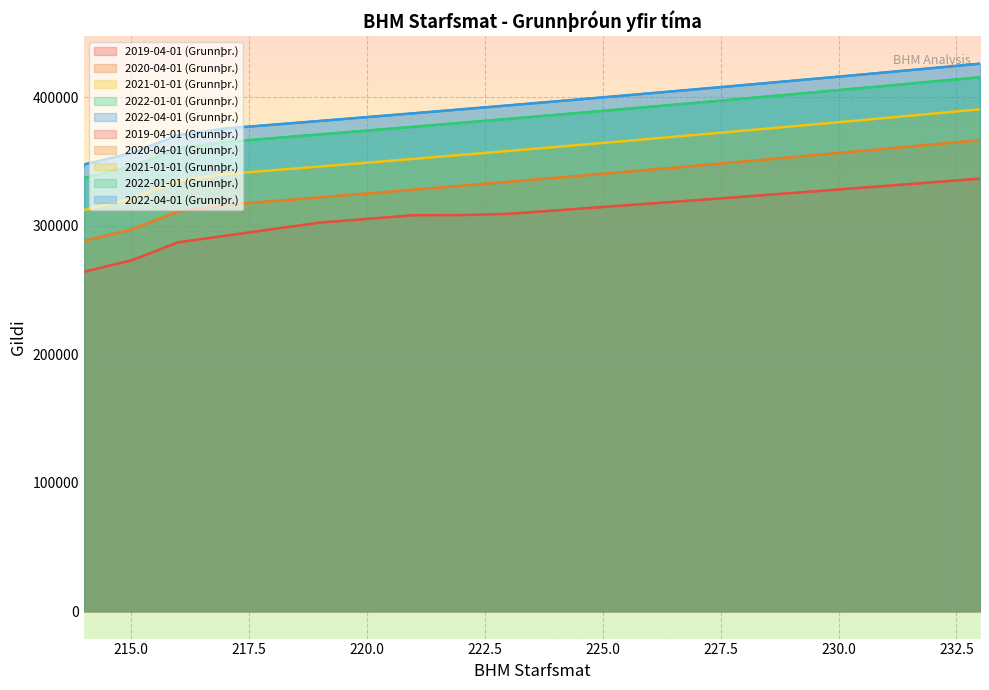

At which label does 2019-04-01 (Grunnþr.) first exceed 312010?

224